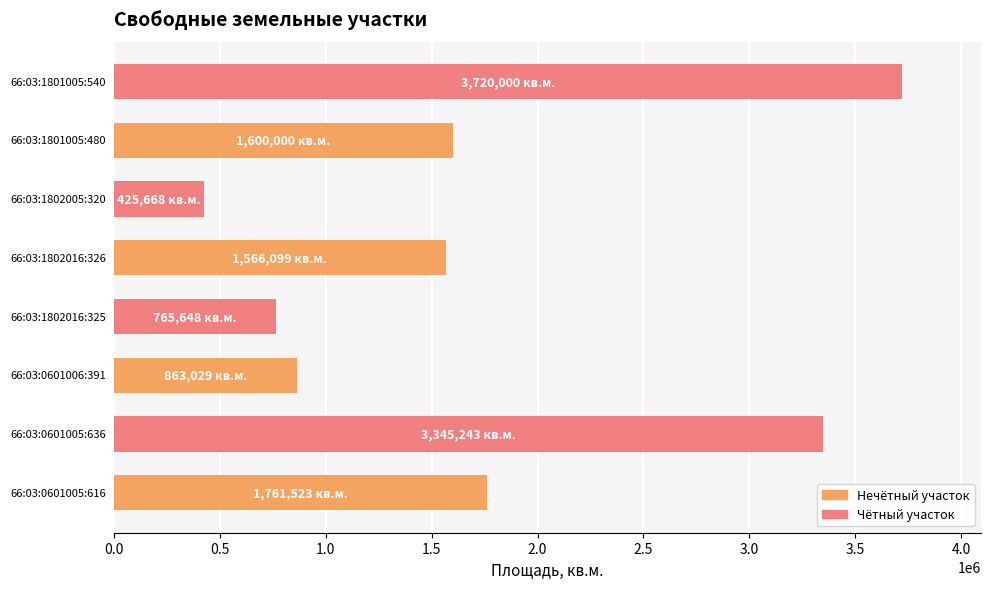

What is the sum of all values?

14047210